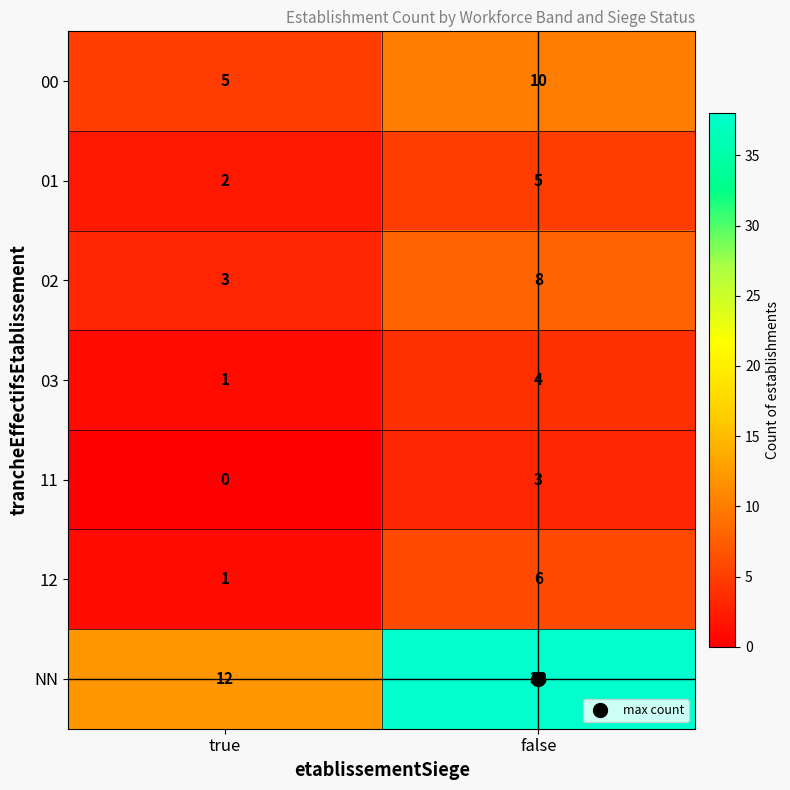

Is it true that 12 equals 6 at false?

True